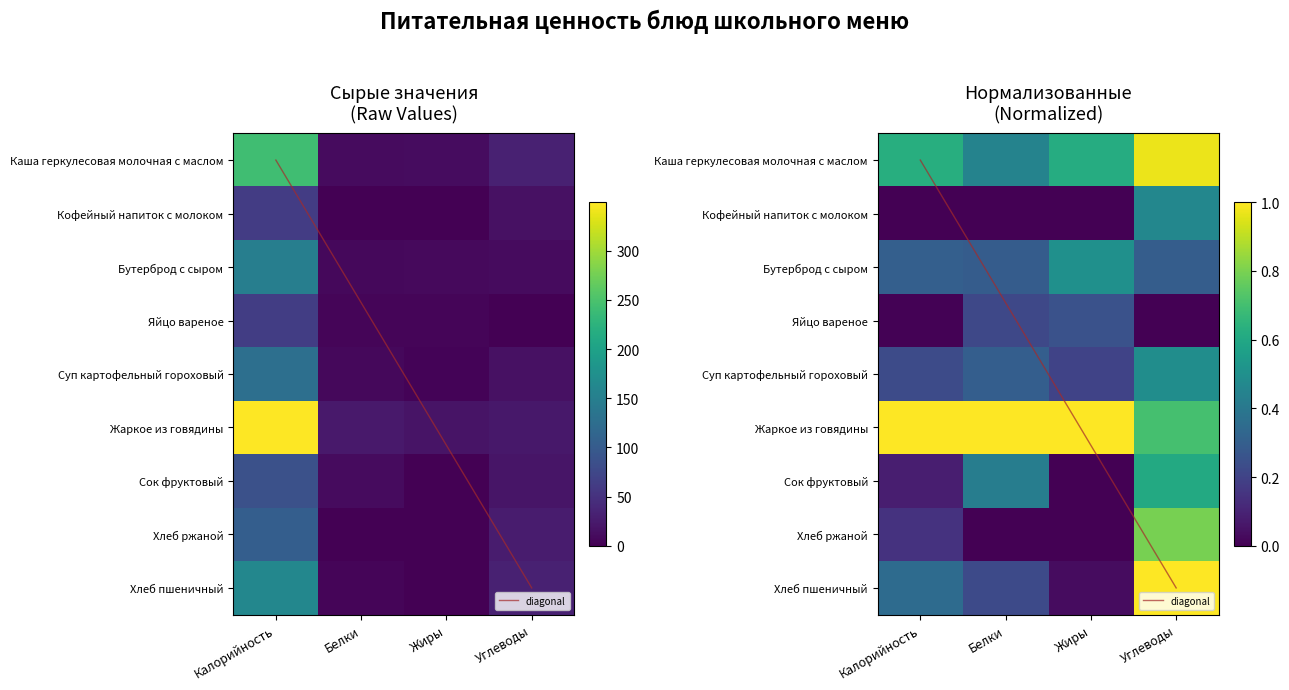

At Белки, list the series in order from largest to smallest.

Жаркое из говядины, Каша геркулесовая молочная с маслом, Сок фруктовый, Суп картофельный гороховый, Бутерброд с сыром, Хлеб пшеничный, Яйцо вареное, Кофейный напиток с молоком, Хлеб ржаной